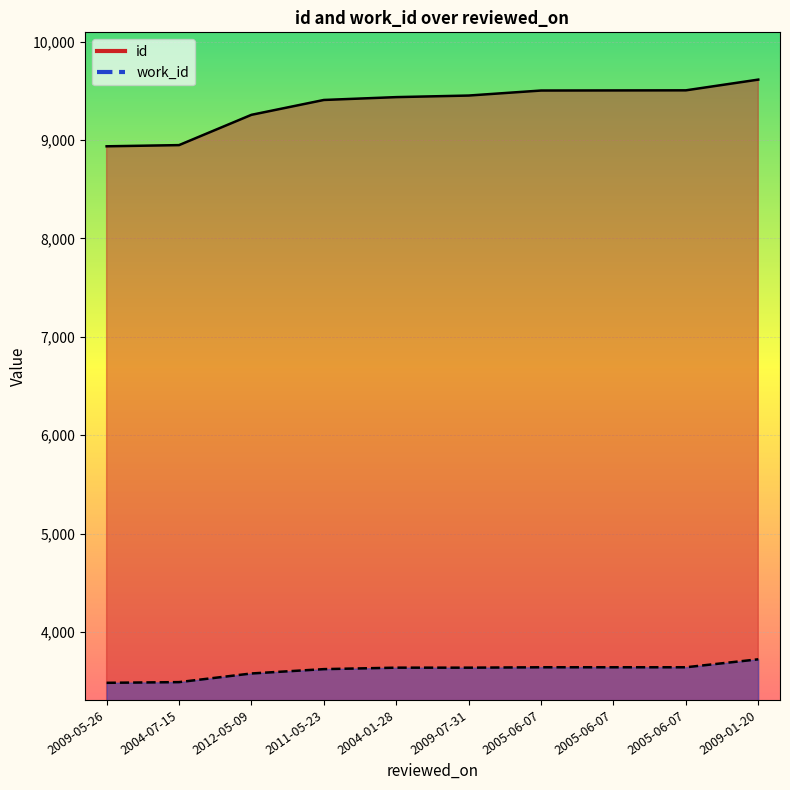

What is the sum of all work_id values?

36082